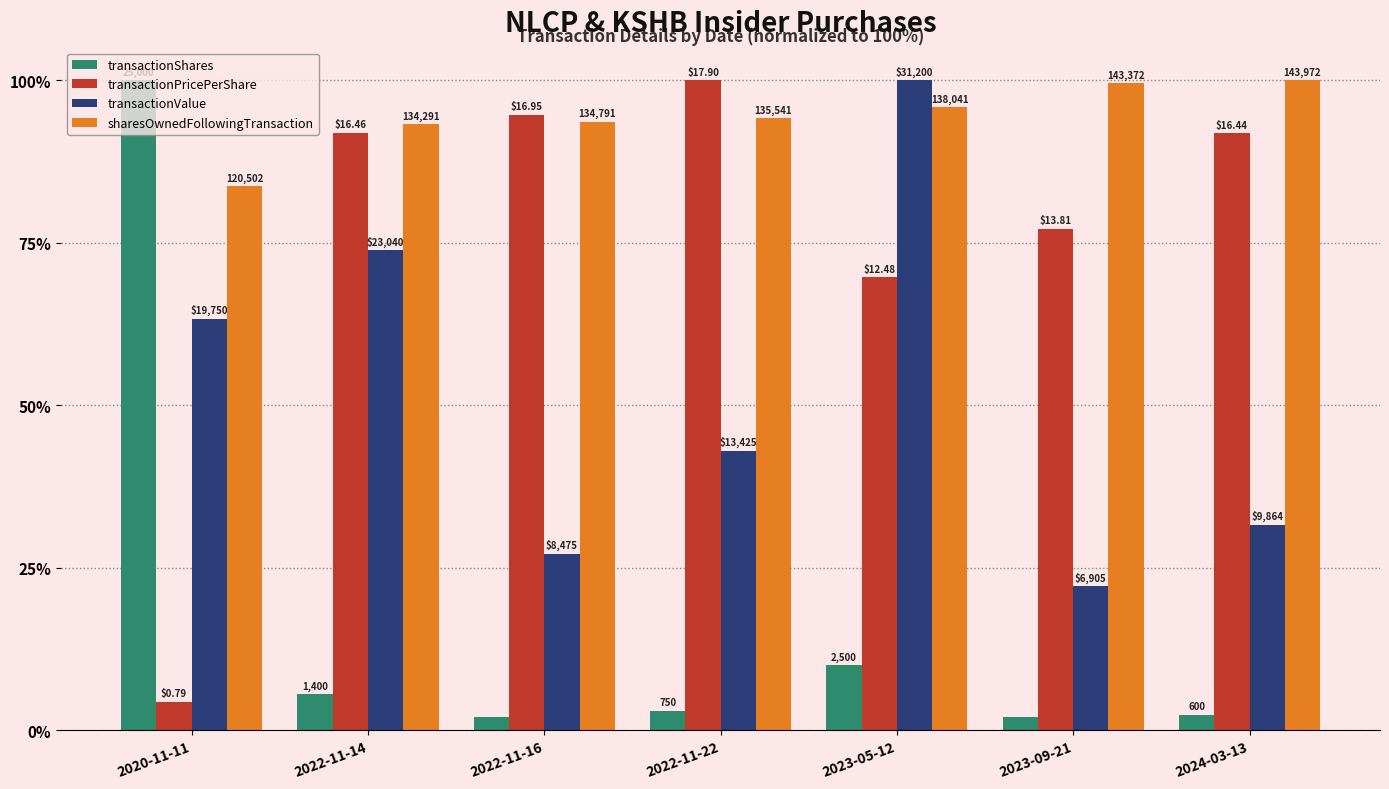

Reading left to right, what are all the values shown in this chart?

transactionShares: 100.0	5.6	2.0	3.0	10.0	2.0	2.4
transactionPricePerShare: 4.4	91.9	94.7	100.0	69.7	77.2	91.8
transactionValue: 63.3	73.8	27.2	43.0	100.0	22.1	31.6
sharesOwnedFollowingTransaction: 83.7	93.3	93.6	94.1	95.9	99.6	100.0